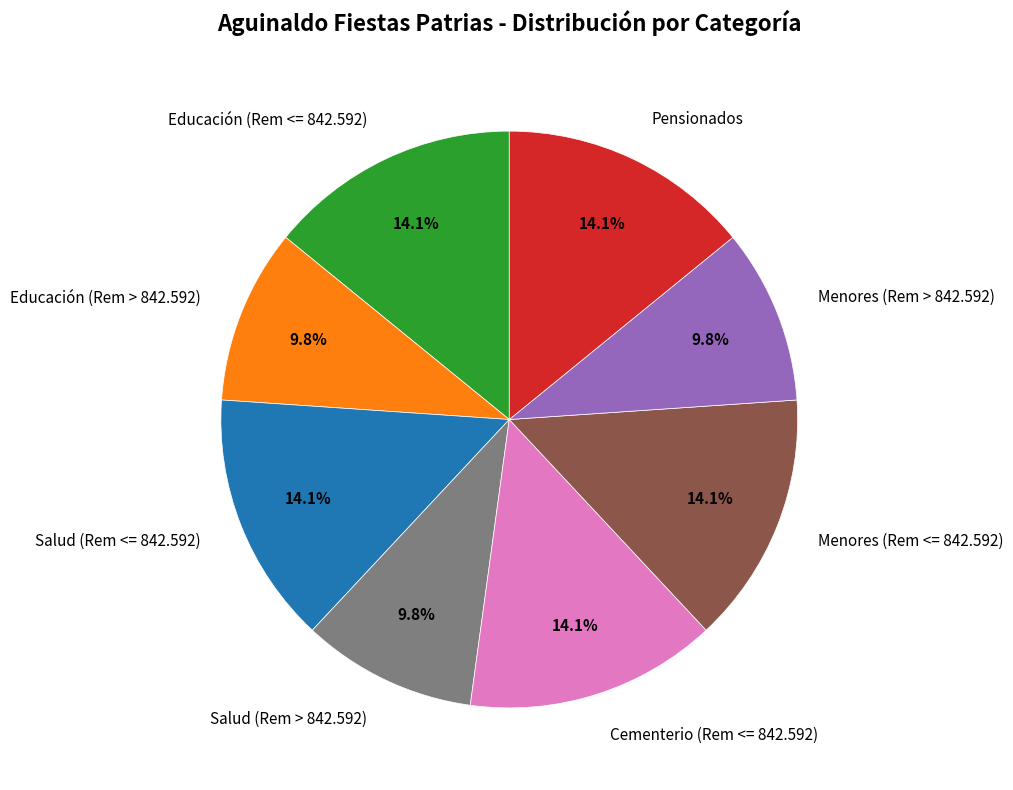

Does Cementerio (Rem <= 842.592) account for over 50% of the chart?

No